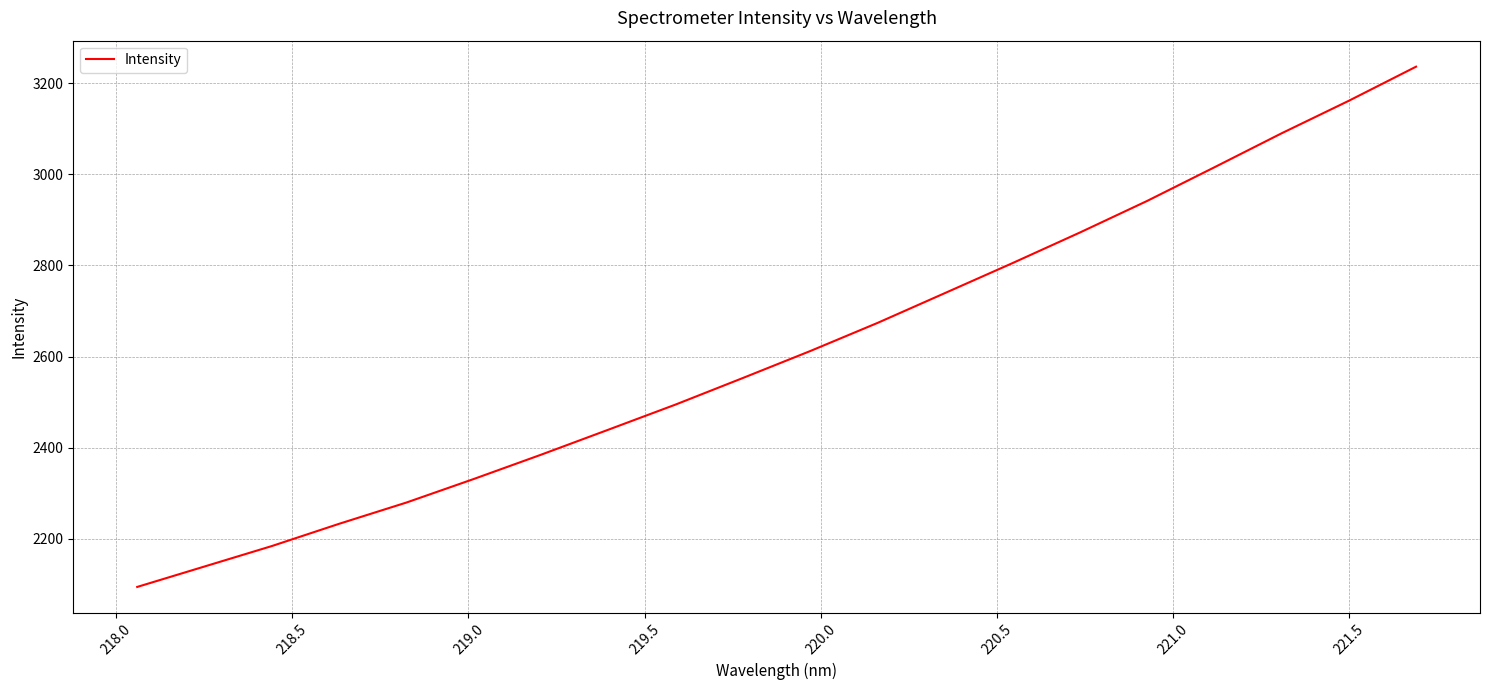

True or false: there are more than 2 points higher than both neighbors.

False